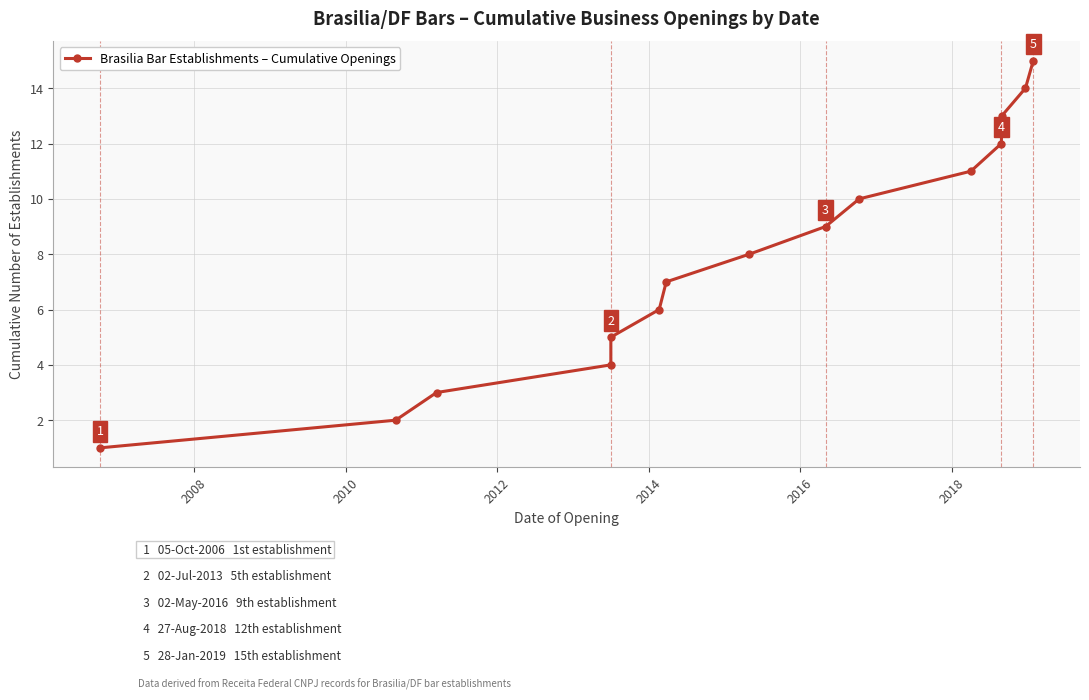

Count the number of values greater than 8.

7